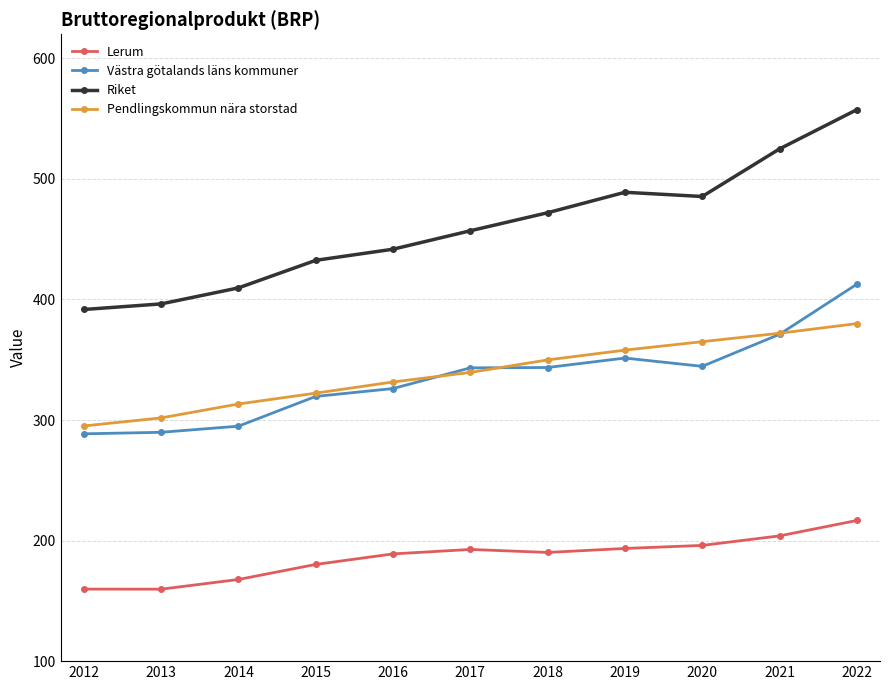

True or false: Riket and Västra götalands läns kommuner cross at least once.

False